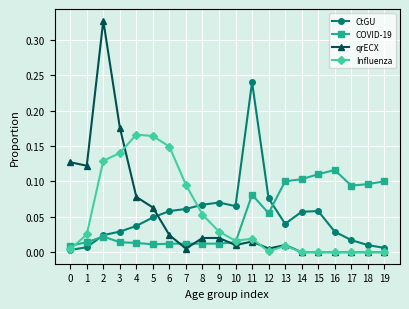

At 6, list the series in order from smallest to largest.

COVID-19, qrECX, CtGU, Influenza